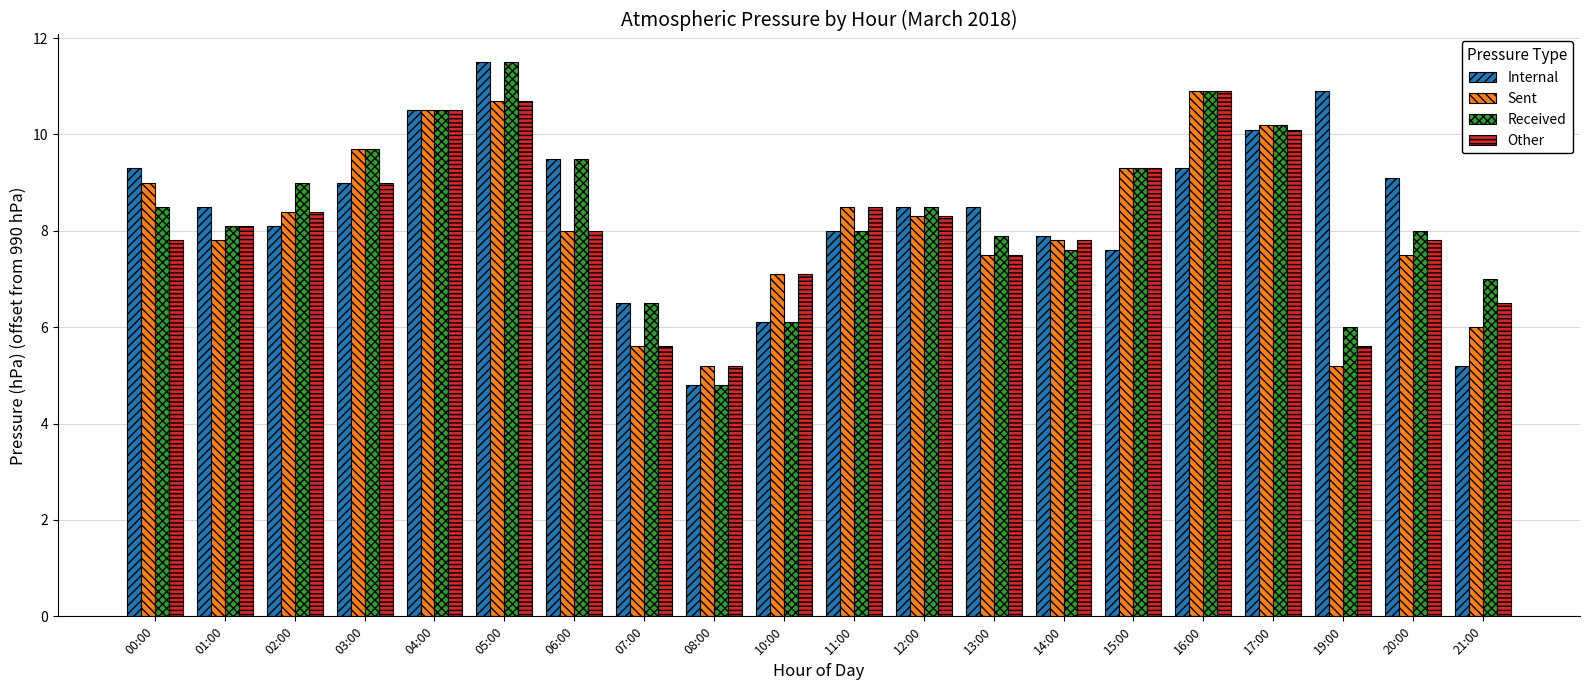

True or false: Received has a value of 6.5 at 07:00.

True